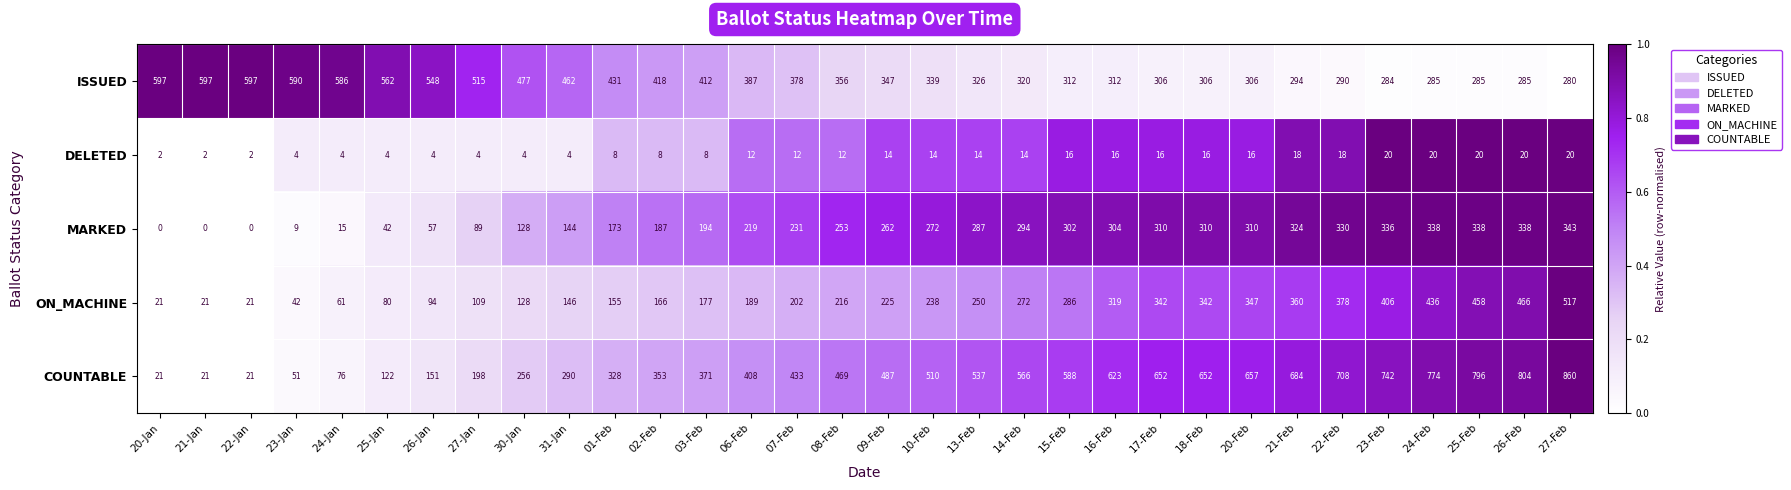

How many data points does each series have?

32